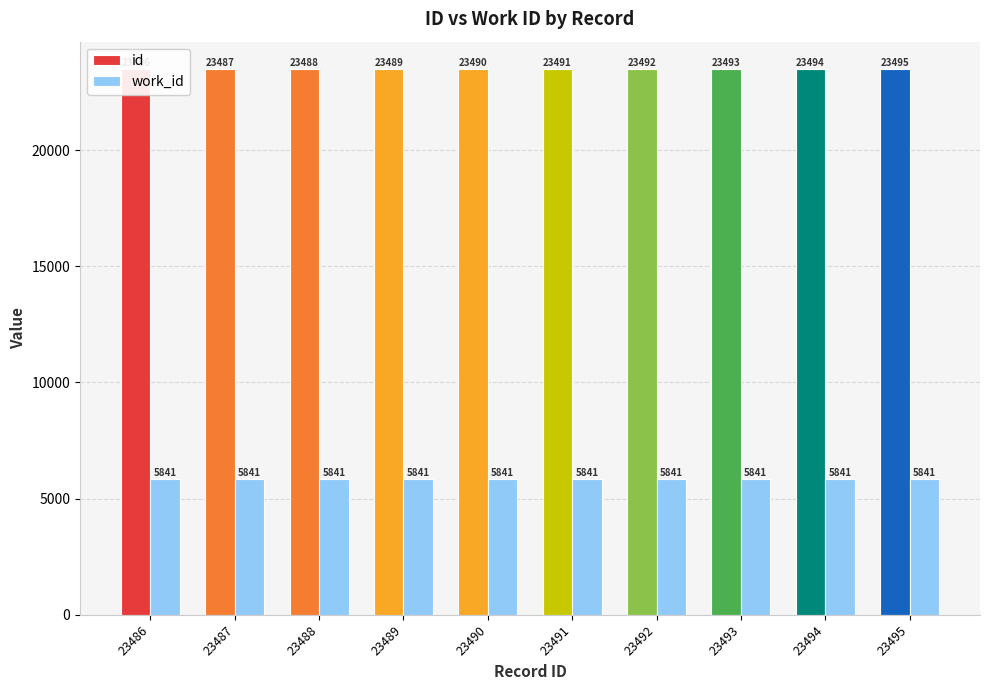

Between 23491 and 23488, which is larger?

23491